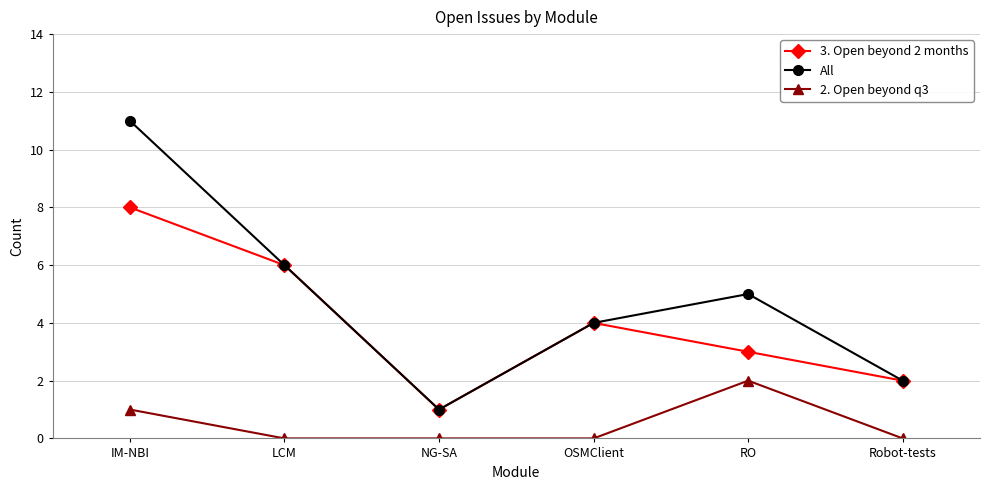

Rank the series by their maximum value, from highest to lowest.

All, 3. Open beyond 2 months, 2. Open beyond q3